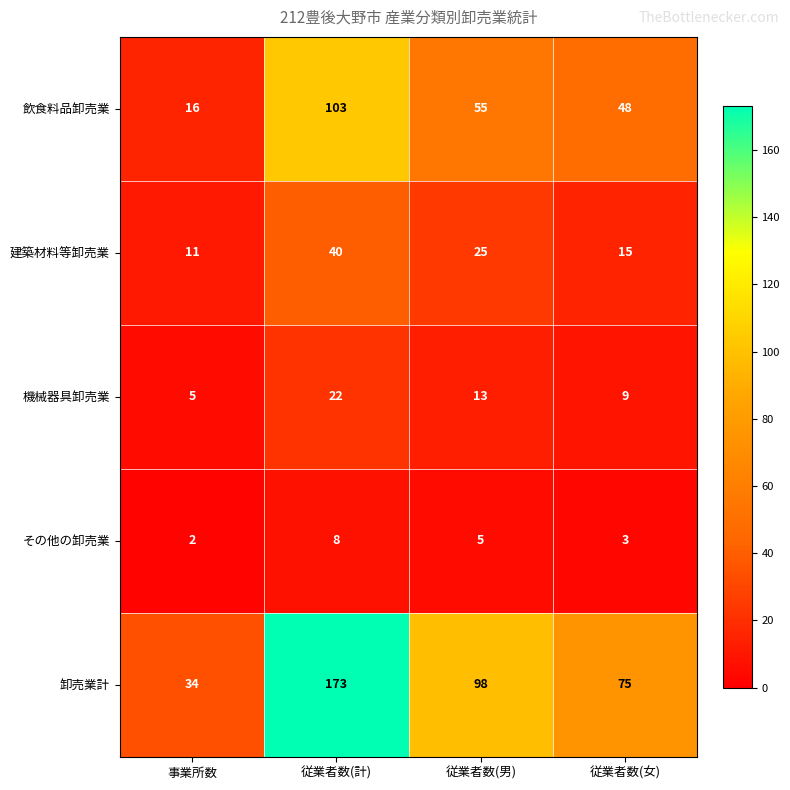

How many values in the 飲食料品卸売業 series are below 55?

2